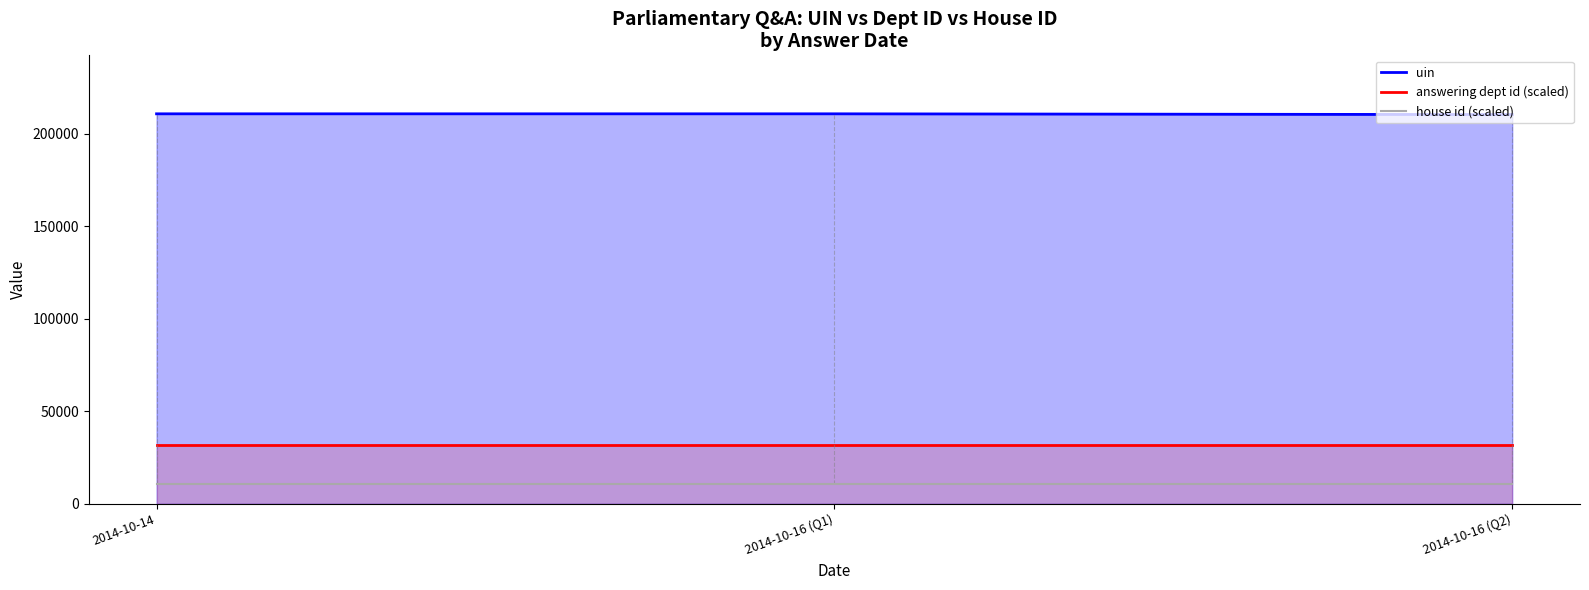

What is the difference between the highest and lowest values at 2014-10-16 (Q1)?

200312.2